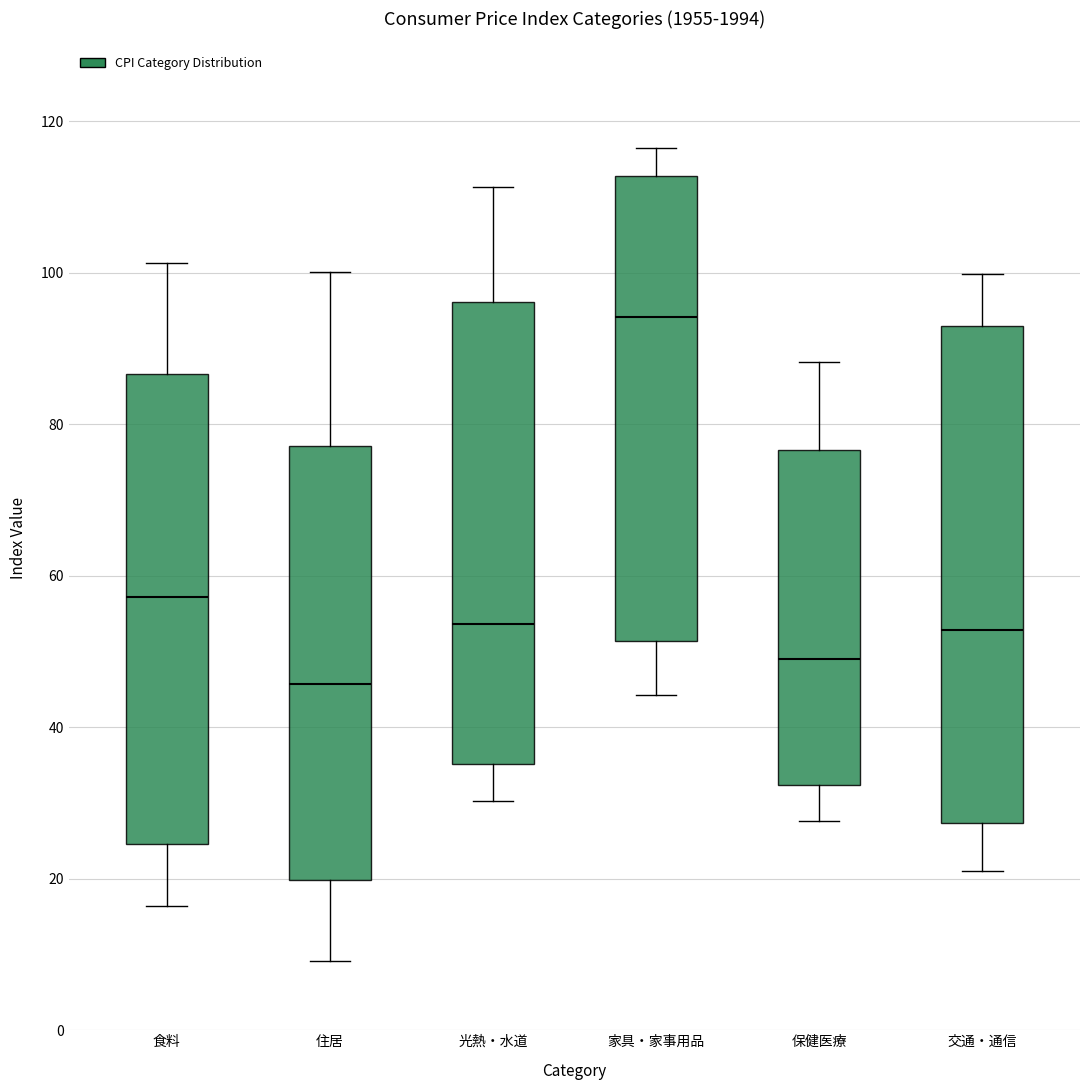

Reading left to right, read every box against the y-axis: the position of its median line, the range the box covers, and the ends of its whiskers. The values are not printed on the chart, so give them approximately, as read against the axis.

食料: median 58, box 24 to 86, whiskers 16 to 102
住居: median 46, box 20 to 78, whiskers 10 to 100
光熱・水道: median 54, box 36 to 96, whiskers 30 to 112
家具・家事用品: median 94, box 52 to 112, whiskers 44 to 116
保健医療: median 50, box 32 to 76, whiskers 28 to 88
交通・通信: median 52, box 28 to 92, whiskers 22 to 100